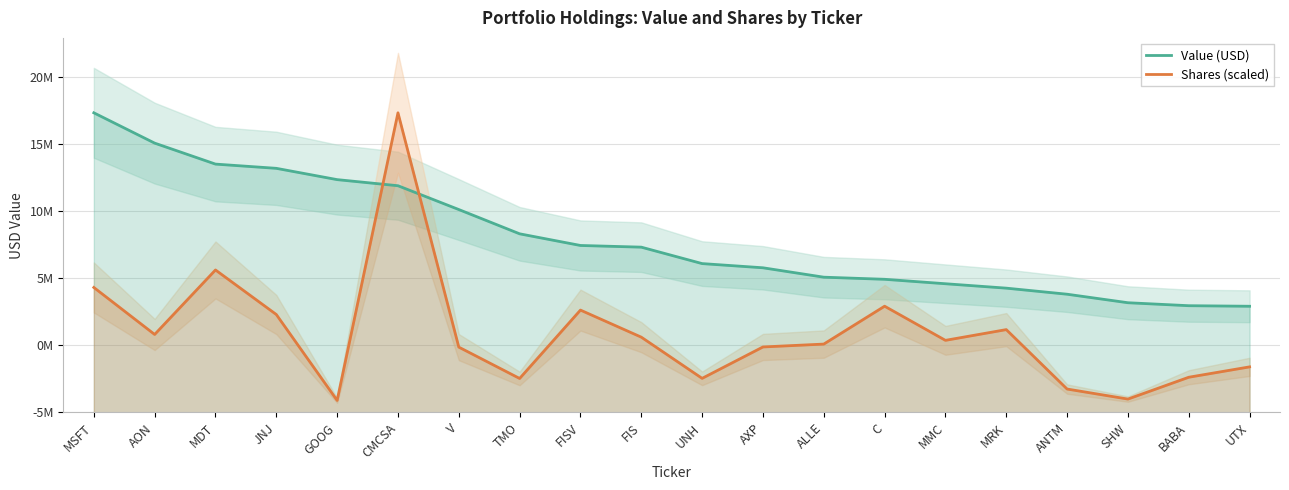

Which category has the lowest value in the Value (USD) series?

UTX